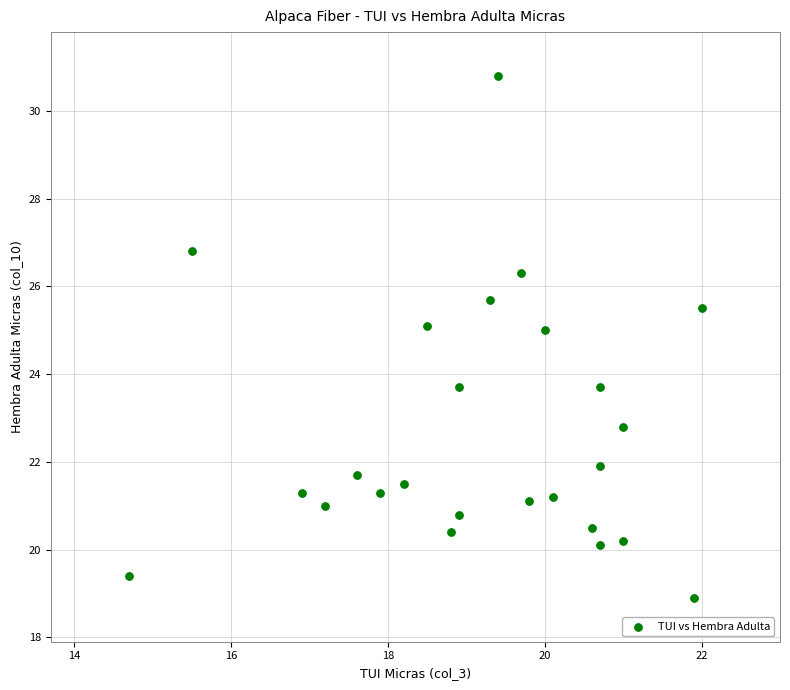

What is the range of X values (max minus min)?

7.3